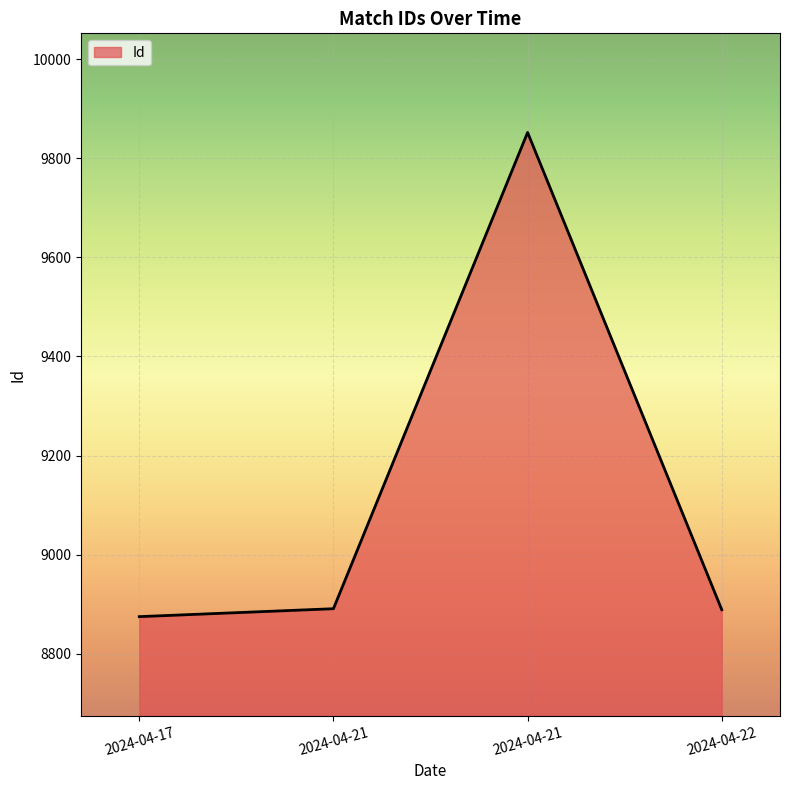

The chart shows a value of 4321 at 2024-04-17. True or false?

False